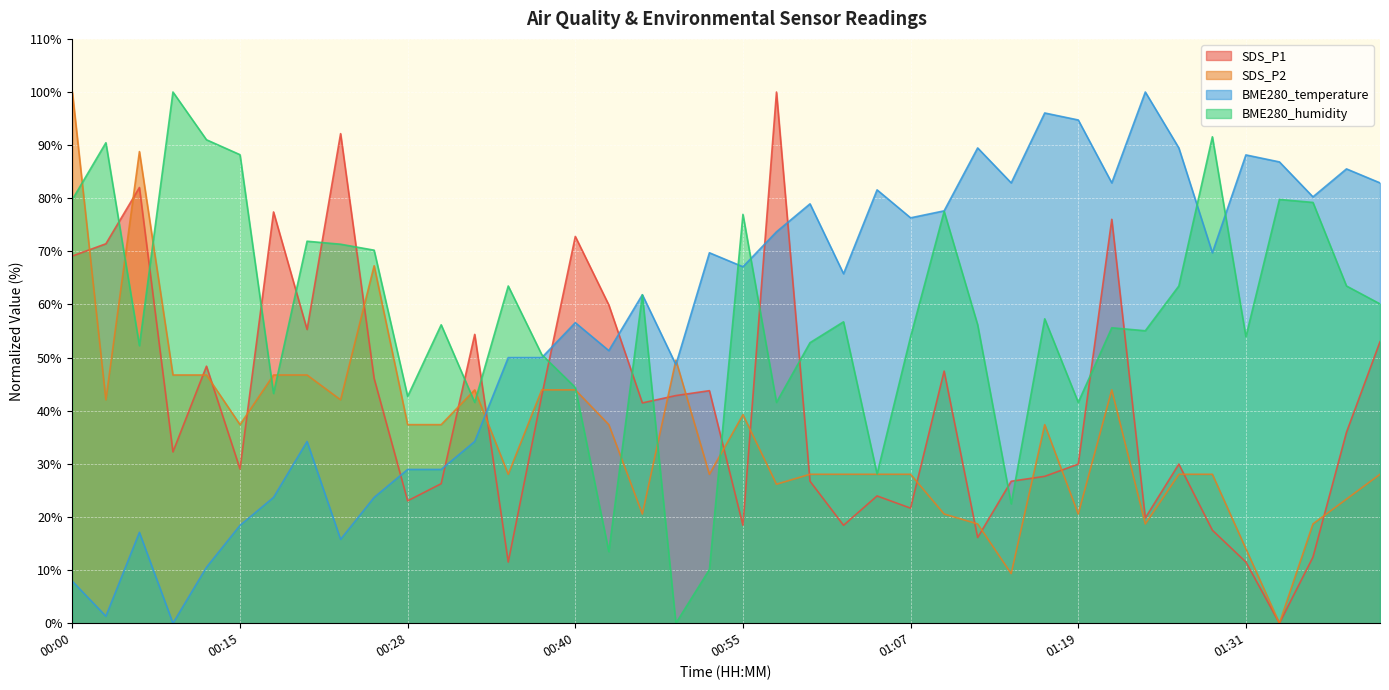

What is the sum of the SDS_P2 values at 00:28 and 00:35?

65.4